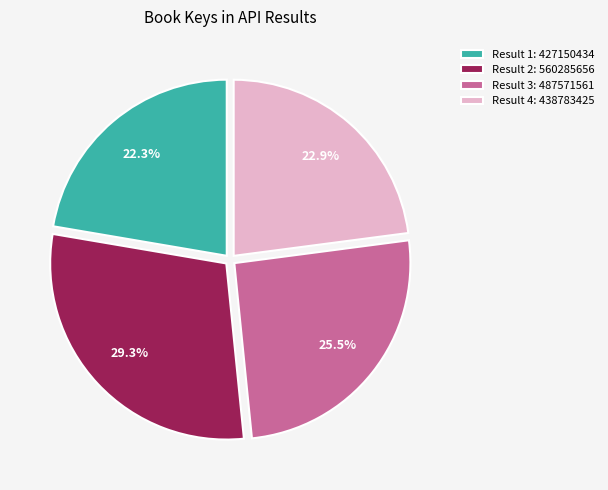

Which slice is the smallest?

Result 1: 427150434